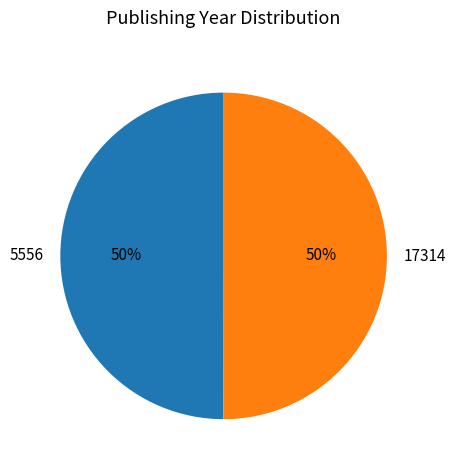

True or false: 17314 accounts for 57% of the total.

False